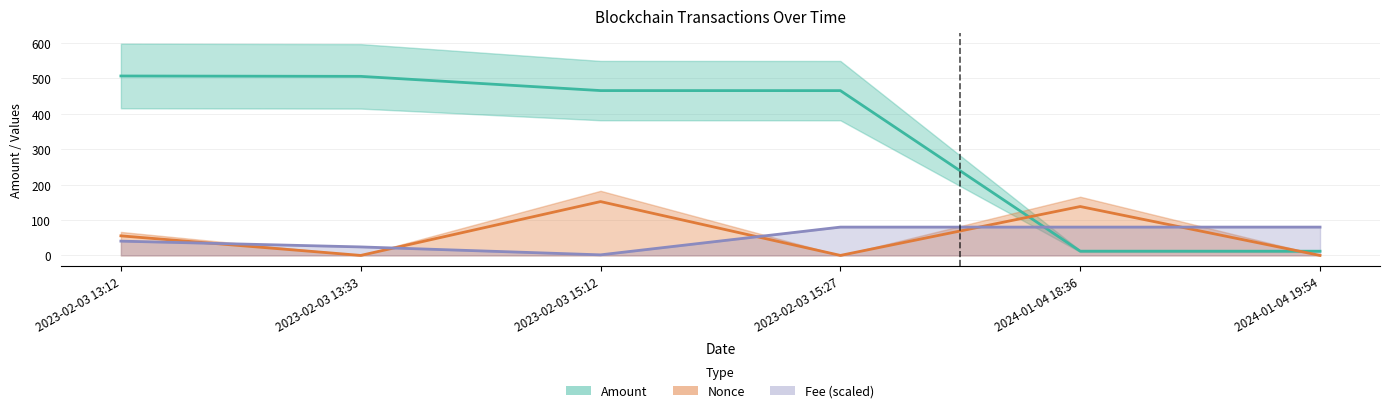

How many times do Fee and Nonce cross each other?

5